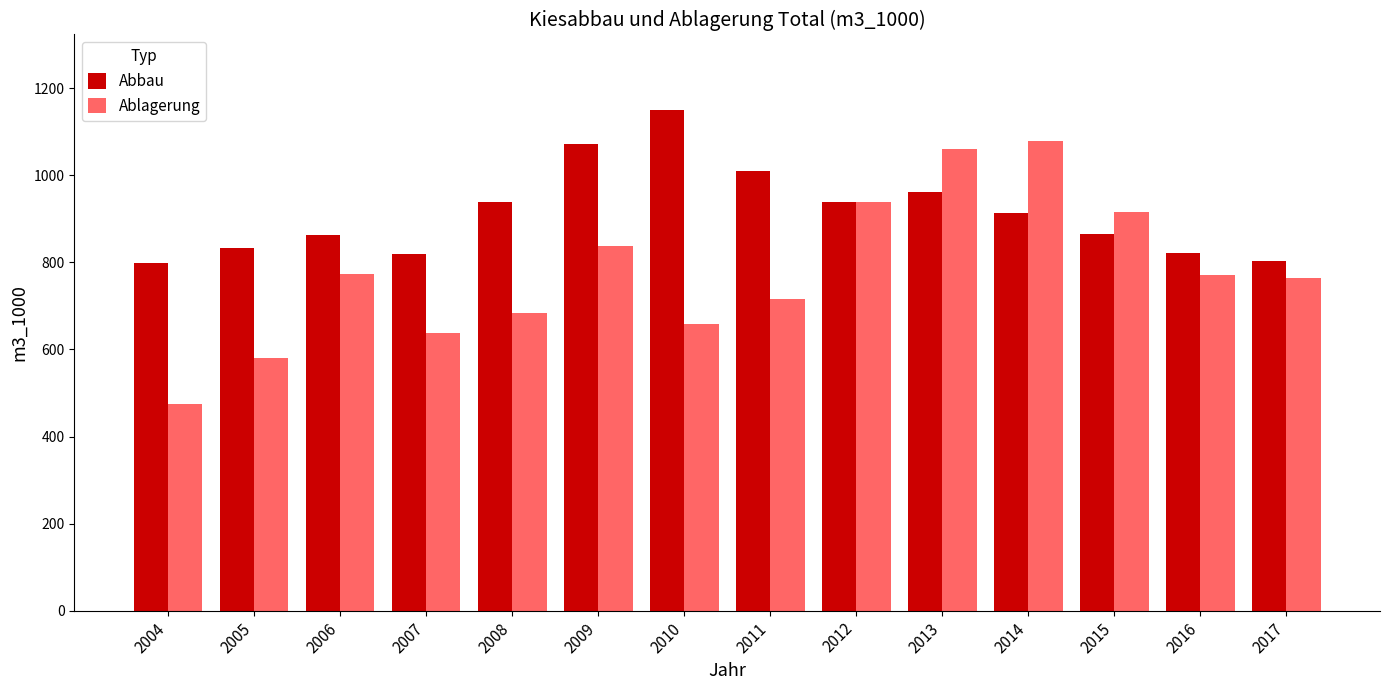

At how many categories does at least one series exceed 531?

14